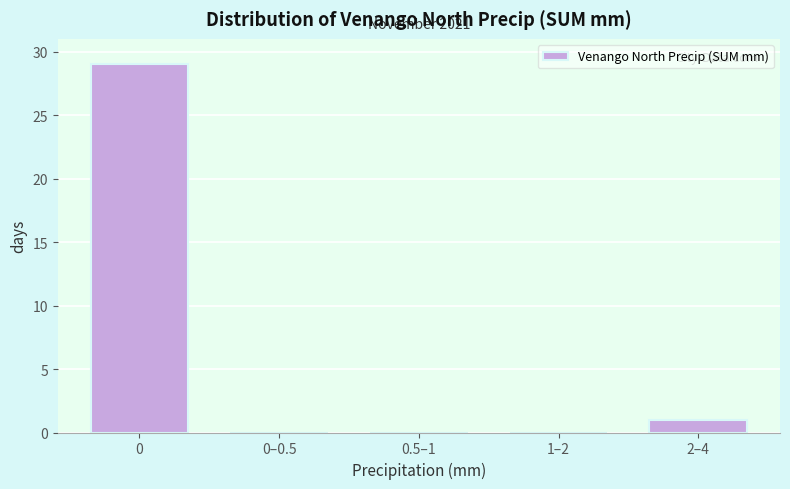

Reading left to right, what are all the values shown in this chart?

0=29	0–0.5=0	0.5–1=0	1–2=0	2–4=1